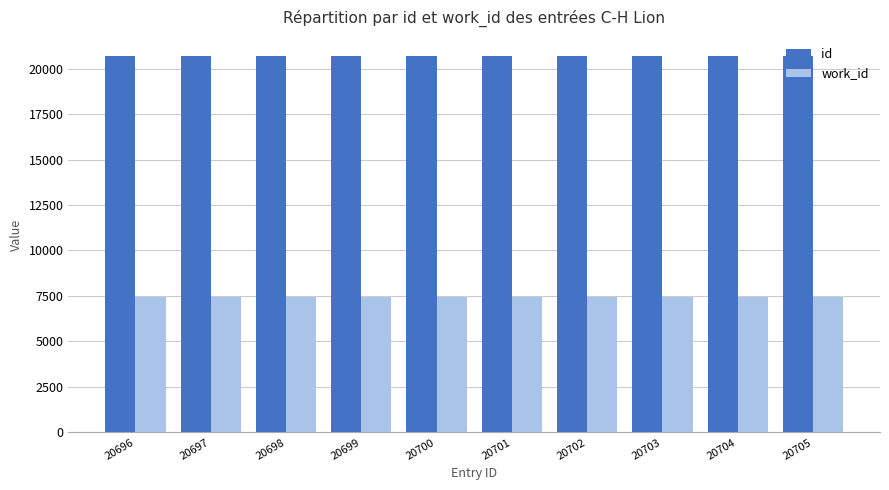

Rank the series at 20704 from lowest to highest value.

work_id, id